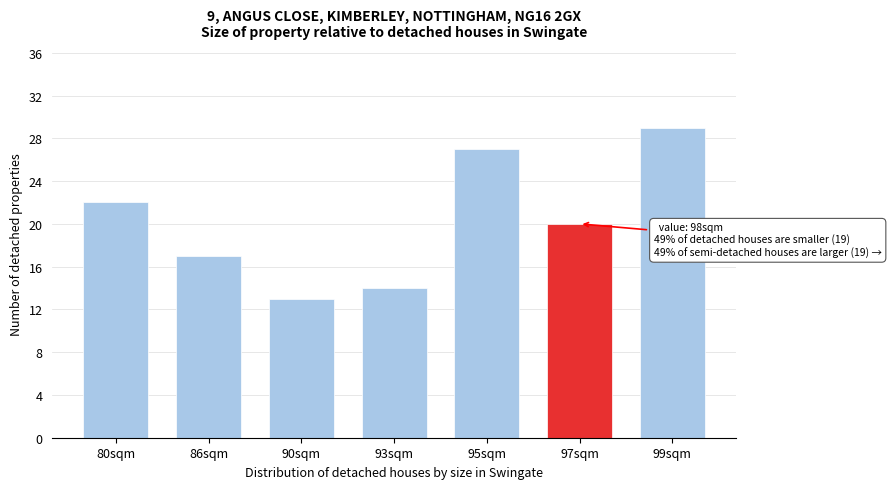

Reading left to right, what are all the values shown in this chart?

80sqm=22	86sqm=17	90sqm=13	93sqm=14	95sqm=27	97sqm=20	99sqm=29